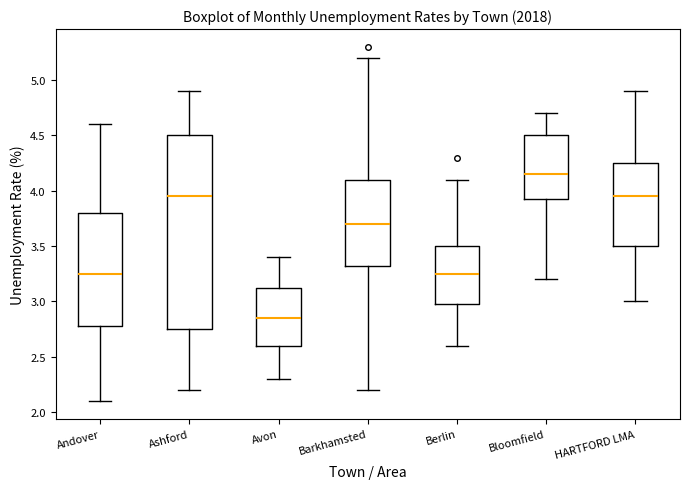

Where does the upper whisker of the box for Ashford end on the y-axis? The values are not printed on the chart, so give them approximately, as read against the axis.

4.90